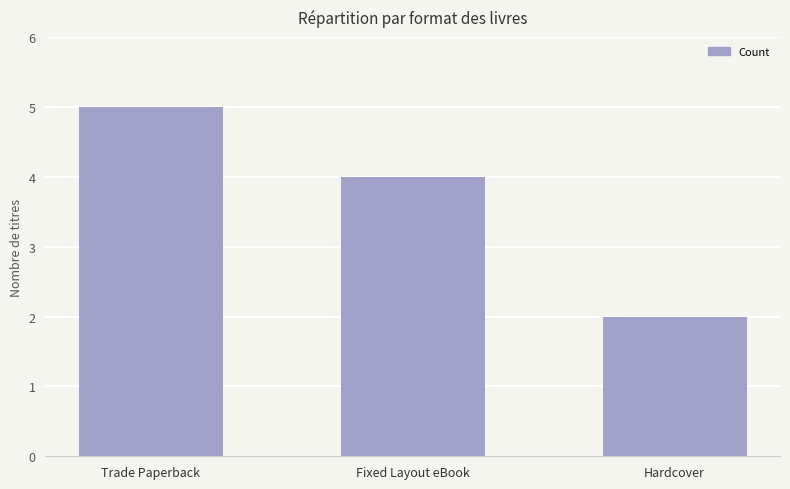

What is the label of the 3rd bar from the left?

Hardcover